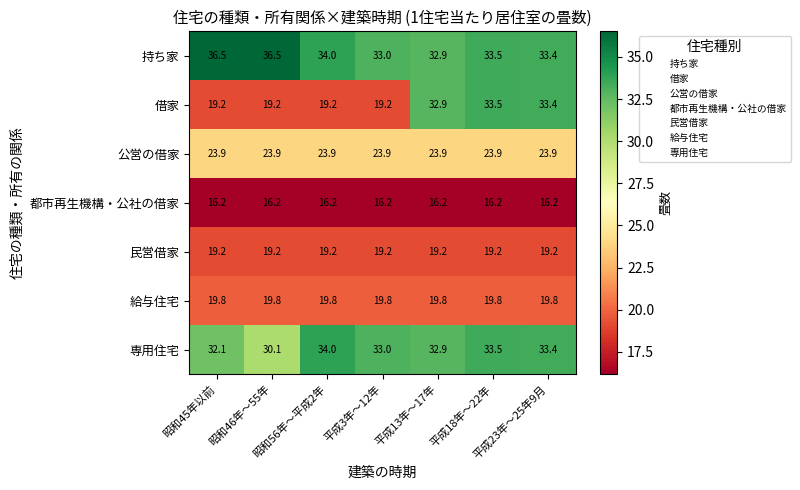

Which series has the widest spread of values?

借家